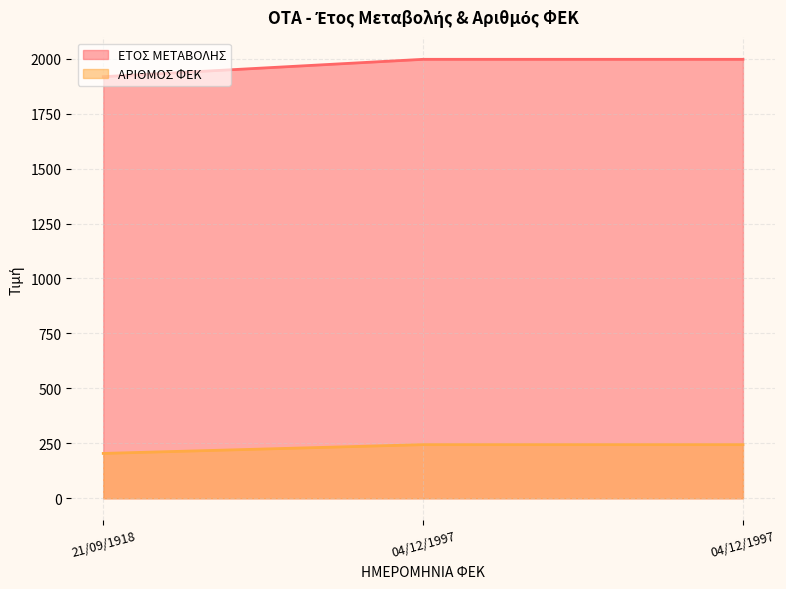

How many lines are shown in the chart?

2